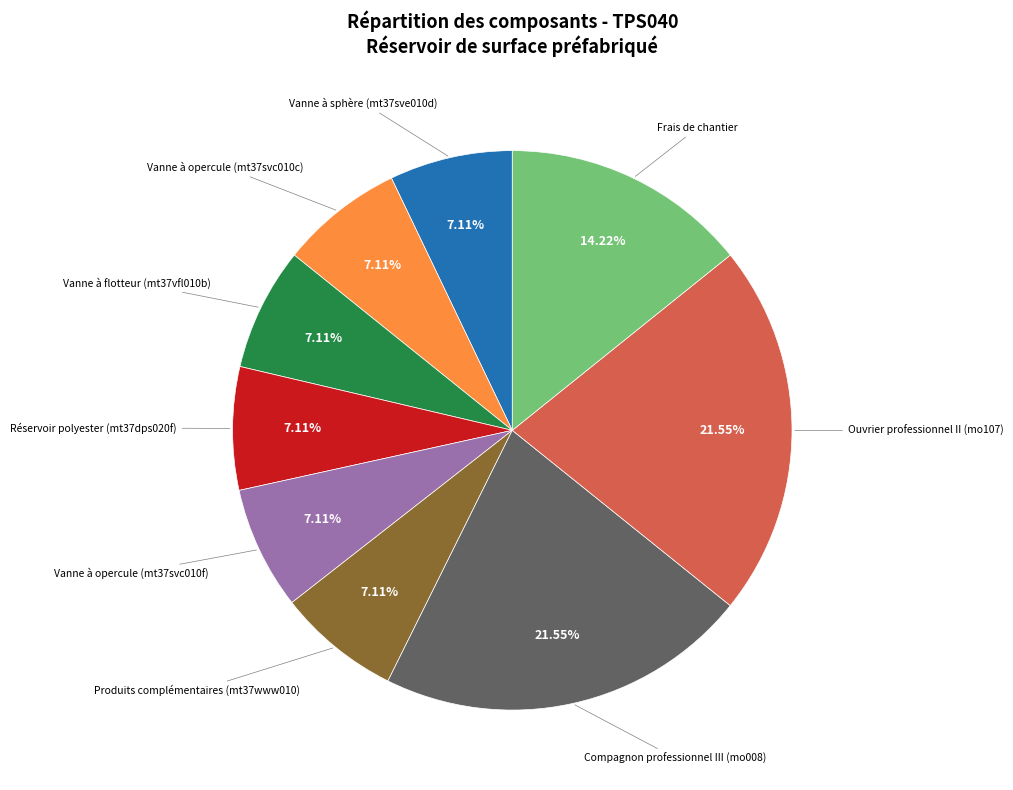

Is there a majority slice in this chart?

No